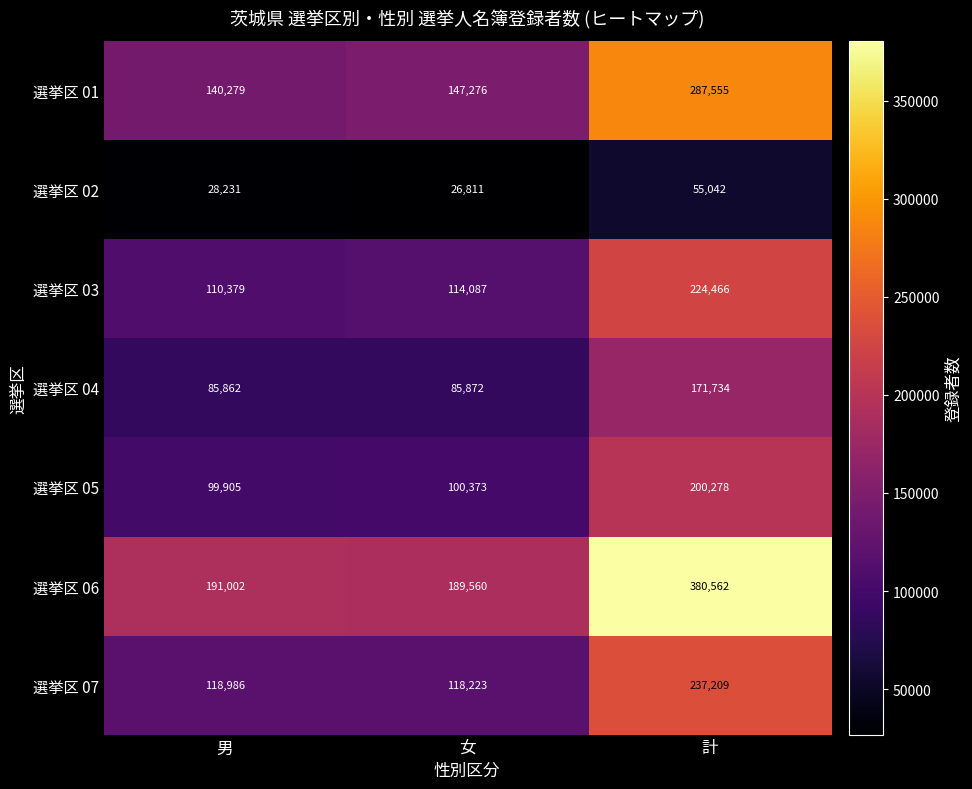

The 選挙区 05 series shows 146790 at 女. True or false?

False